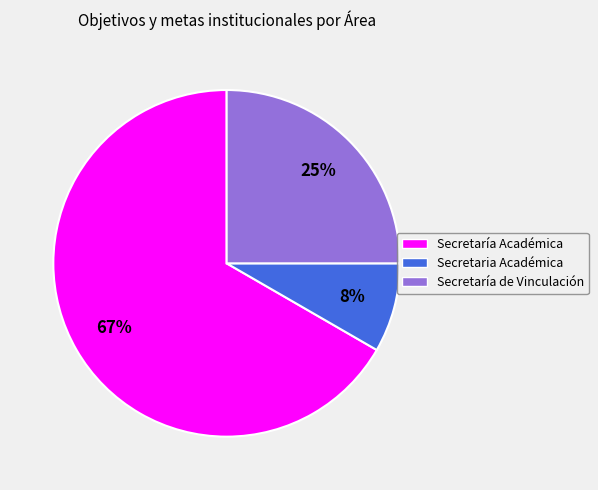

To the nearest percent, what is the average slice percentage?

33%